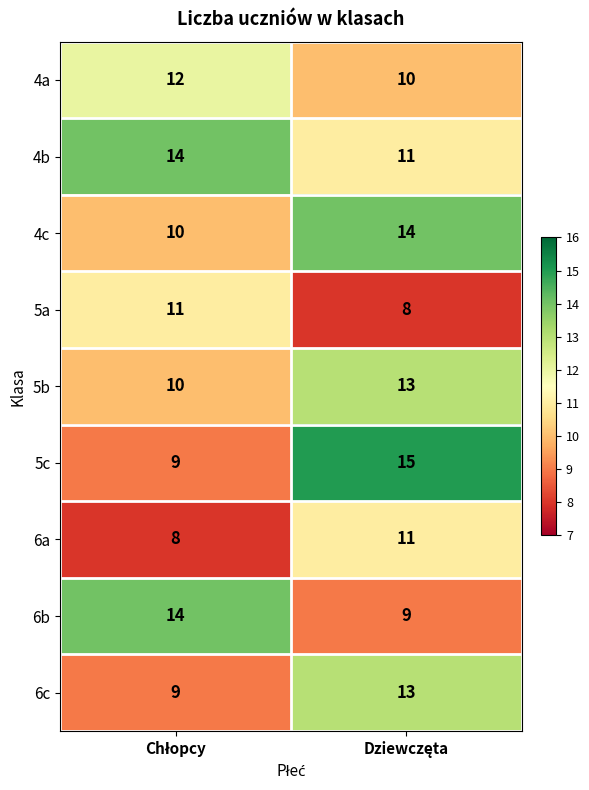

What is the sum of all 5a values?

19